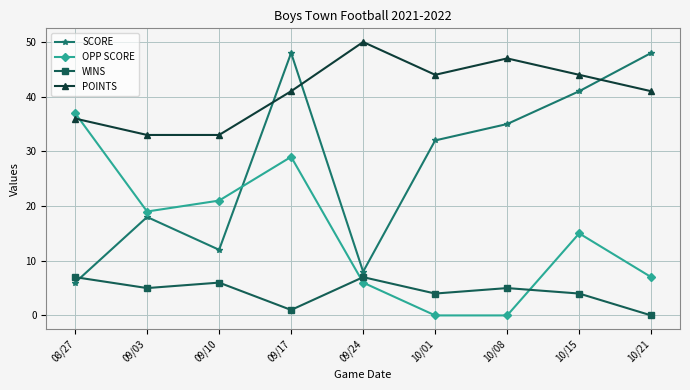

Is it true that WINS equals 6 at 10/01?

False